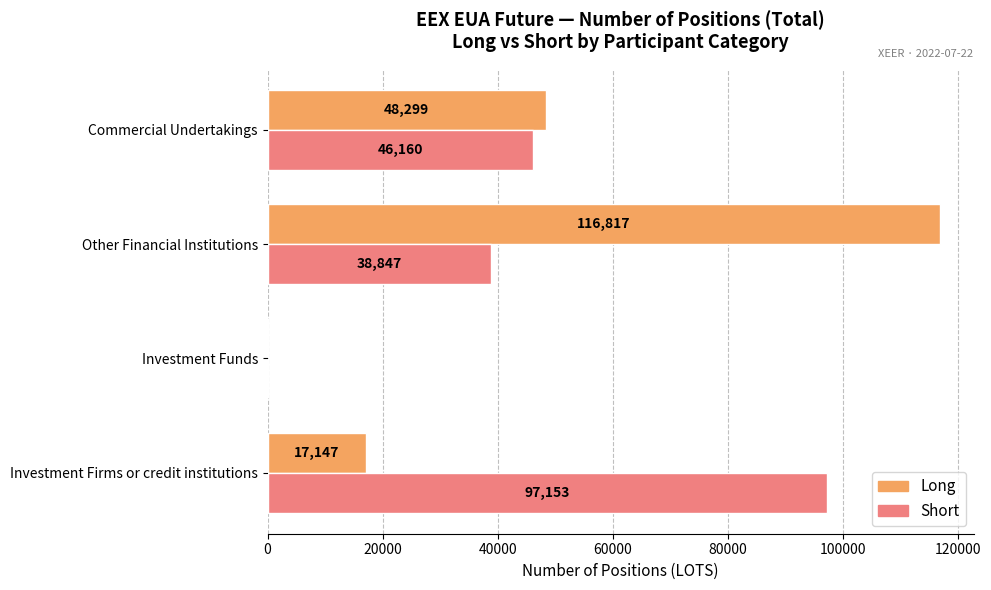

The Long series shows 194712 at Other Financial Institutions. True or false?

False